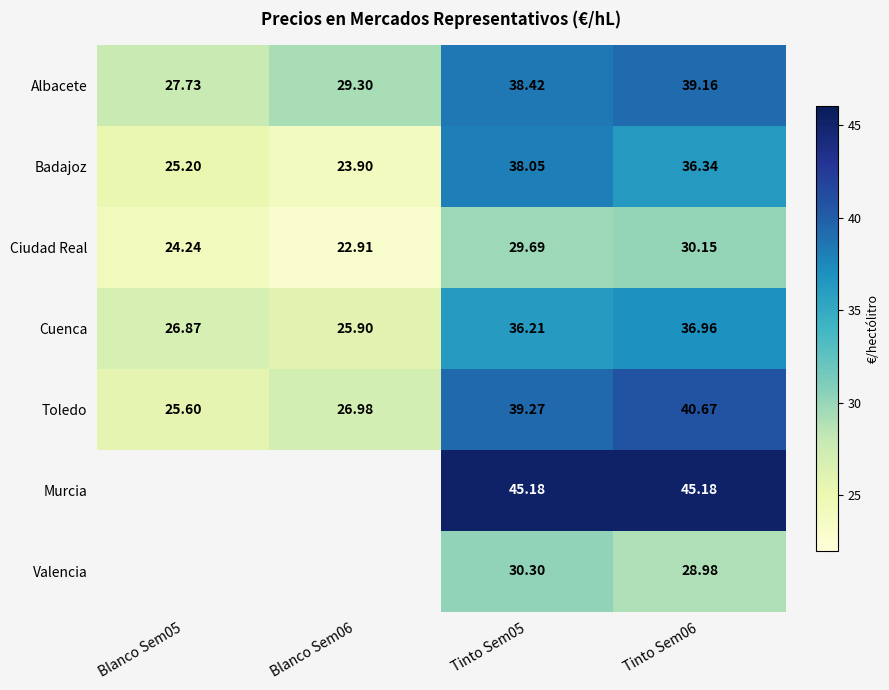

Where does the Ciudad Real series first go above 29?

Tinto Sem05